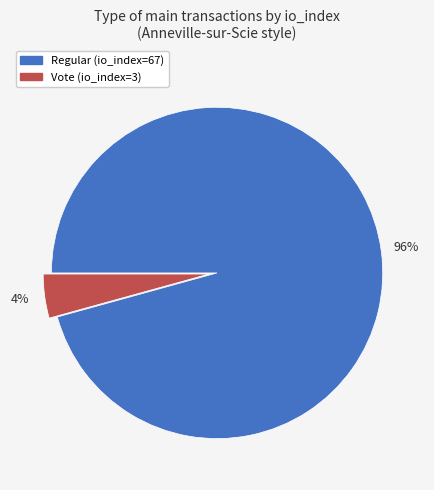

The Regular (io_index=67) slice represents 96% of the pie. True or false?

True